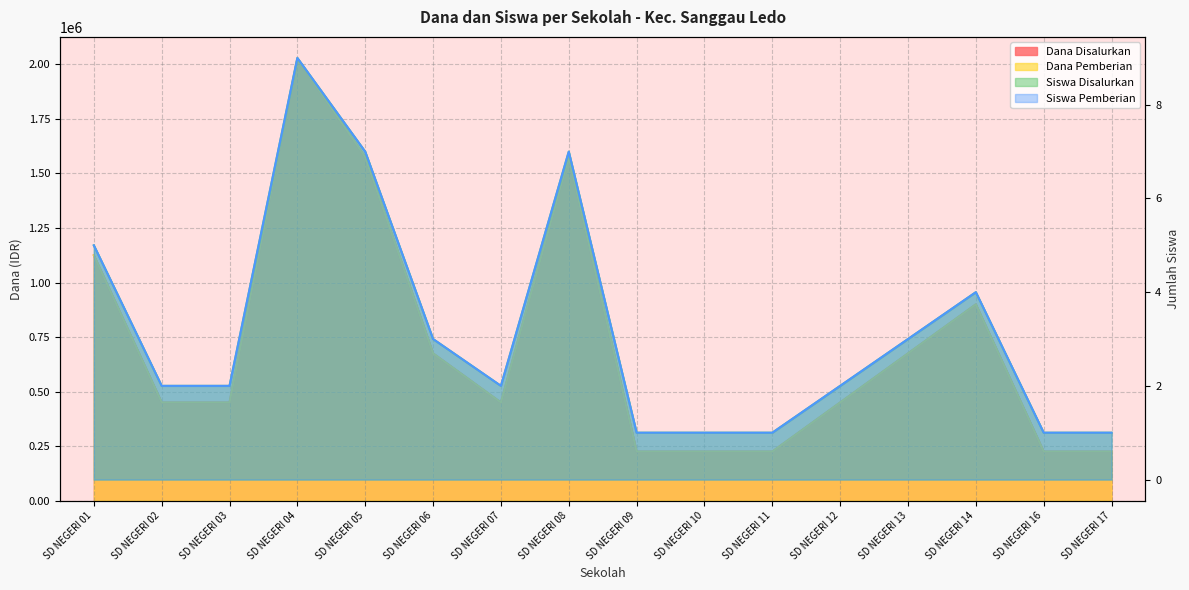

How many data points in Dana Disalurkan are above 450000?

7